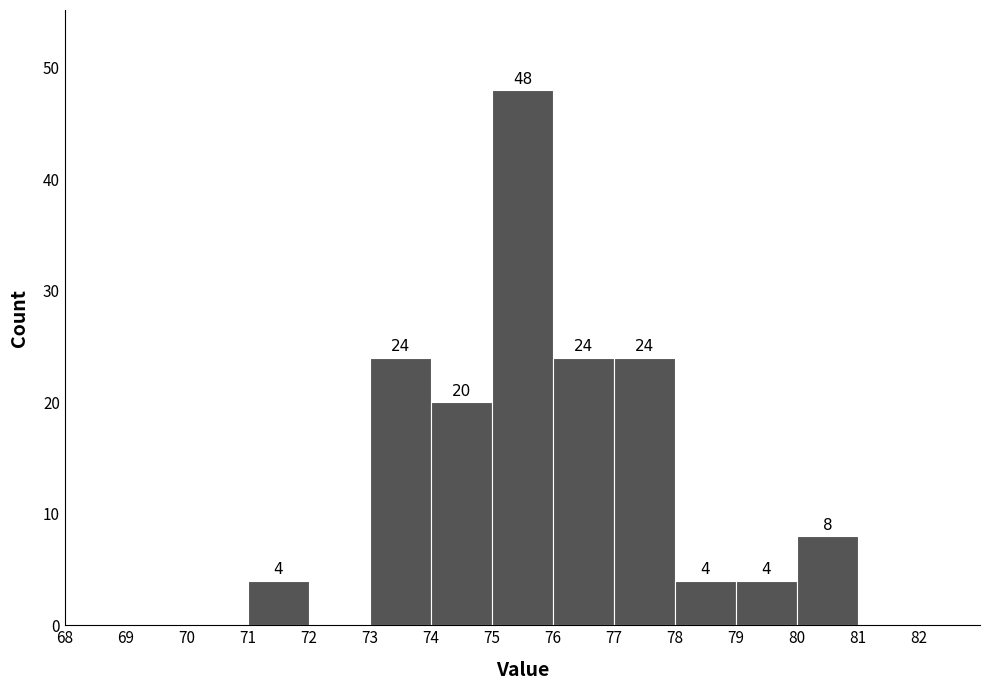

Which range on the x-axis has the tallest bar?

75 to 76